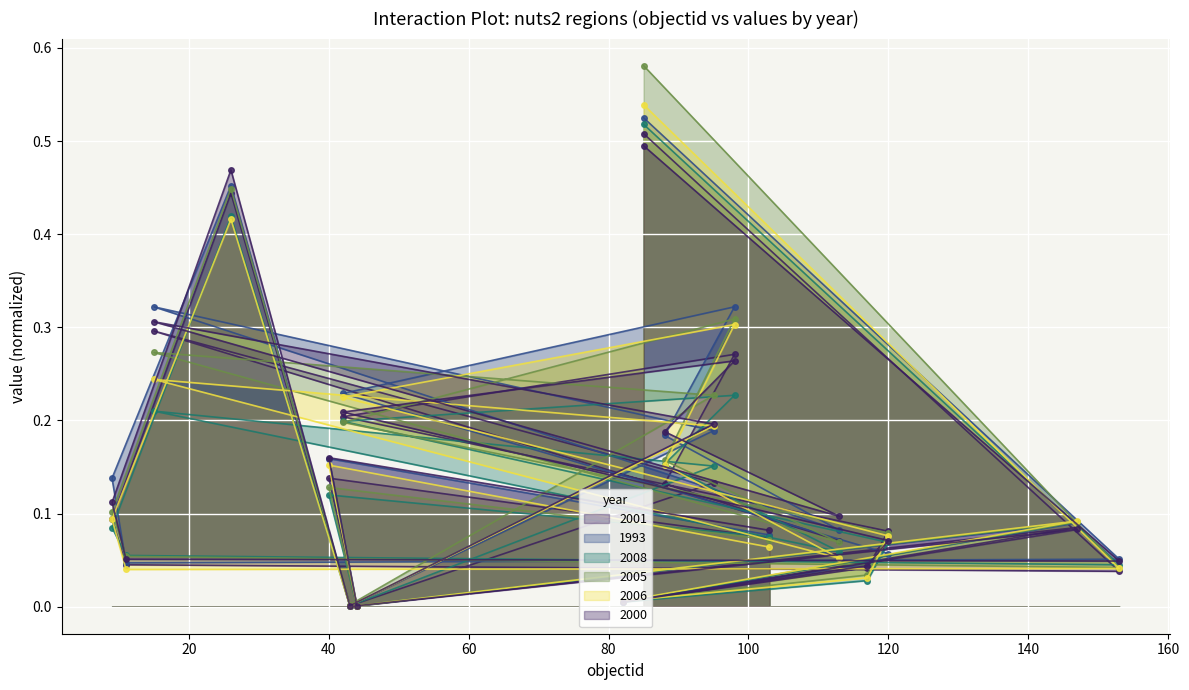

Which category has the highest value in the 2001 series?

85